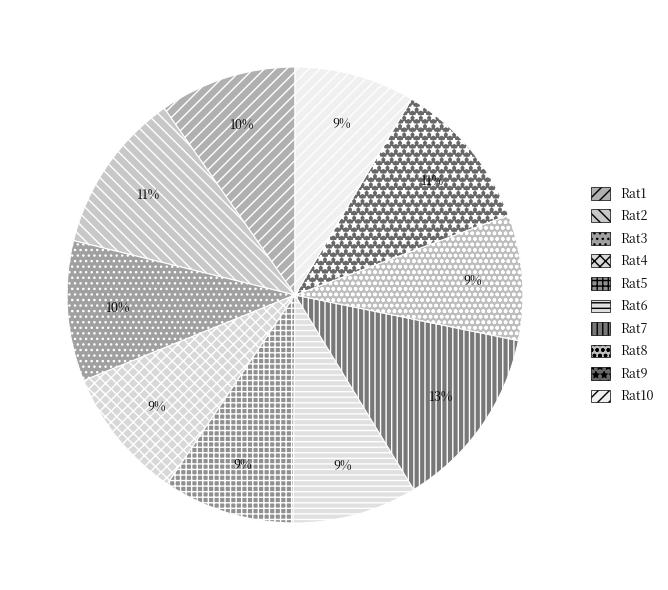

Combined, what portion of the pie is Rat9 and Rat10?

19.3%